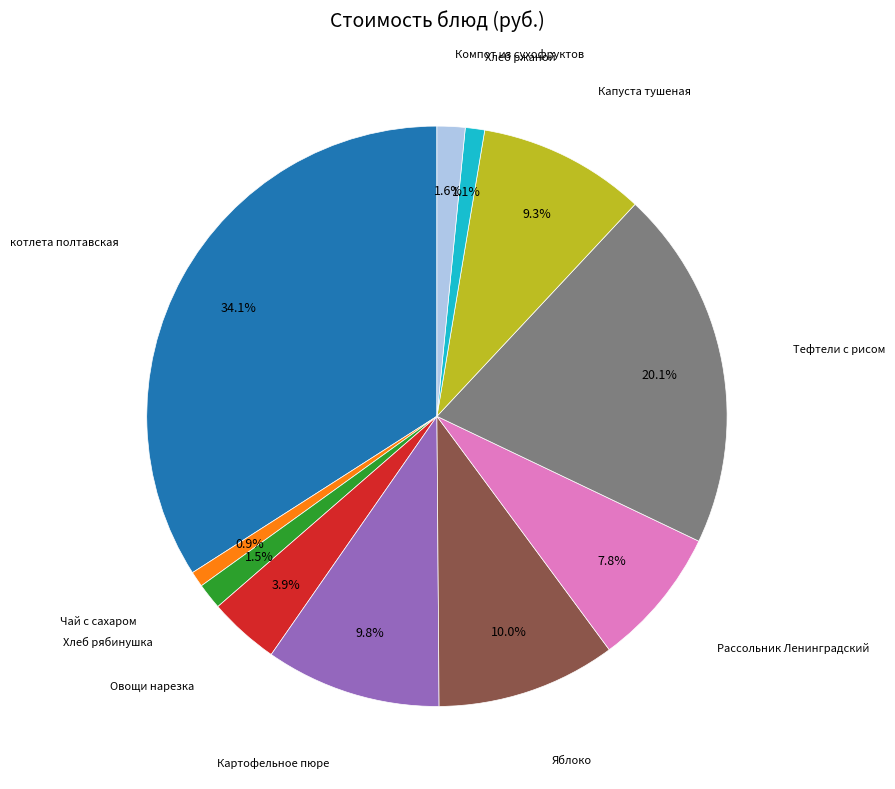

To the nearest percent, what is the average slice percentage?

9%